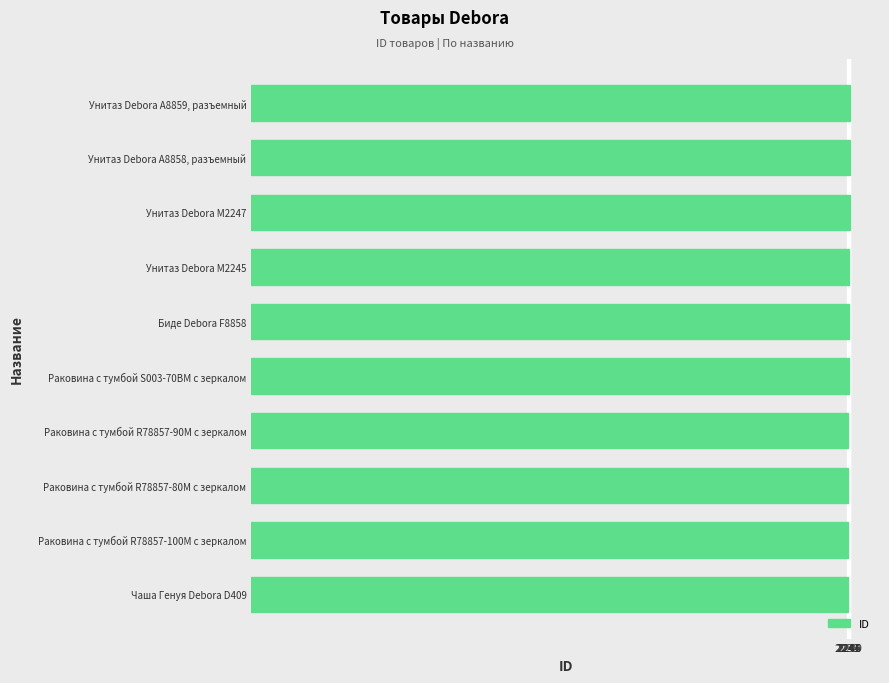

List the labels in order of value, smallest first.

Чаша Генуя Debora D409, Раковина с тумбой R78857-100M с зеркалом, Раковина с тумбой R78857-80M с зеркалом, Раковина с тумбой R78857-90M с зеркалом, Раковина с тумбой S003-70BM с зеркалом, Биде Debora F8858, Унитаз Debora M2245, Унитаз Debora M2247, Унитаз Debora А8858, разъемный, Унитаз Debora А8859, разъемный